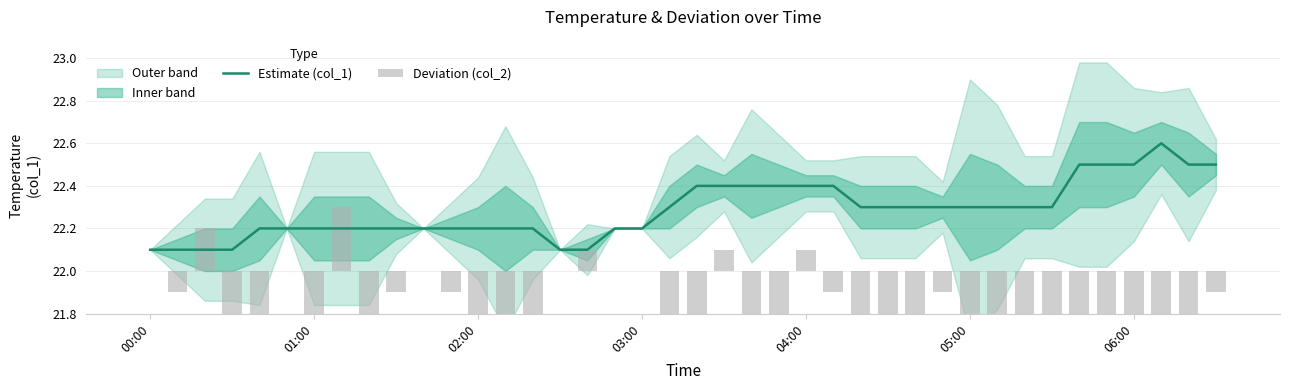

What is the highest value of the Estimate (col_1) series?

22.6